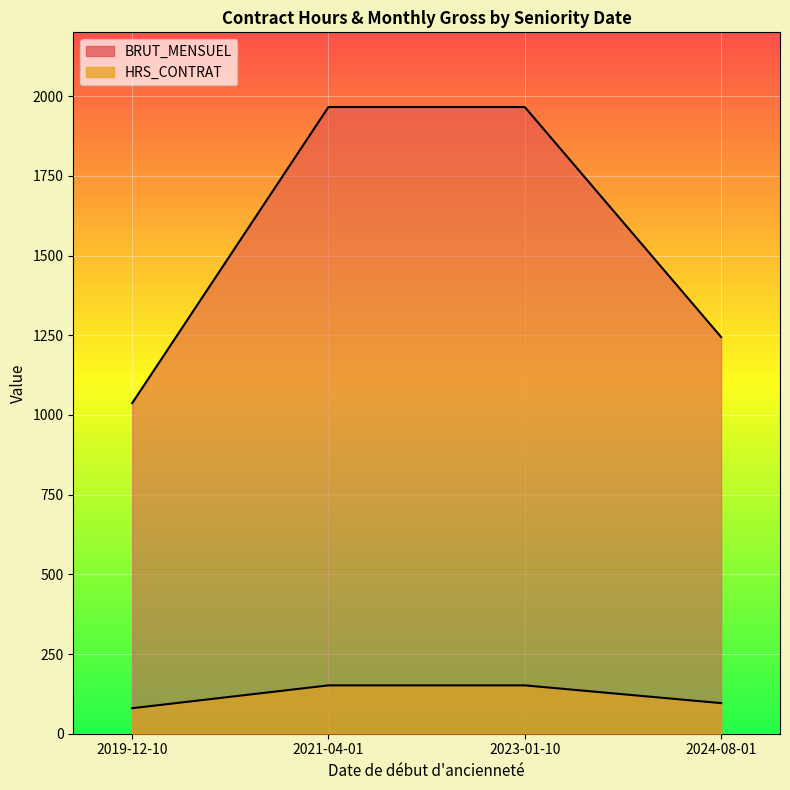

What is the maximum value for HRS_CONTRAT?

151.7